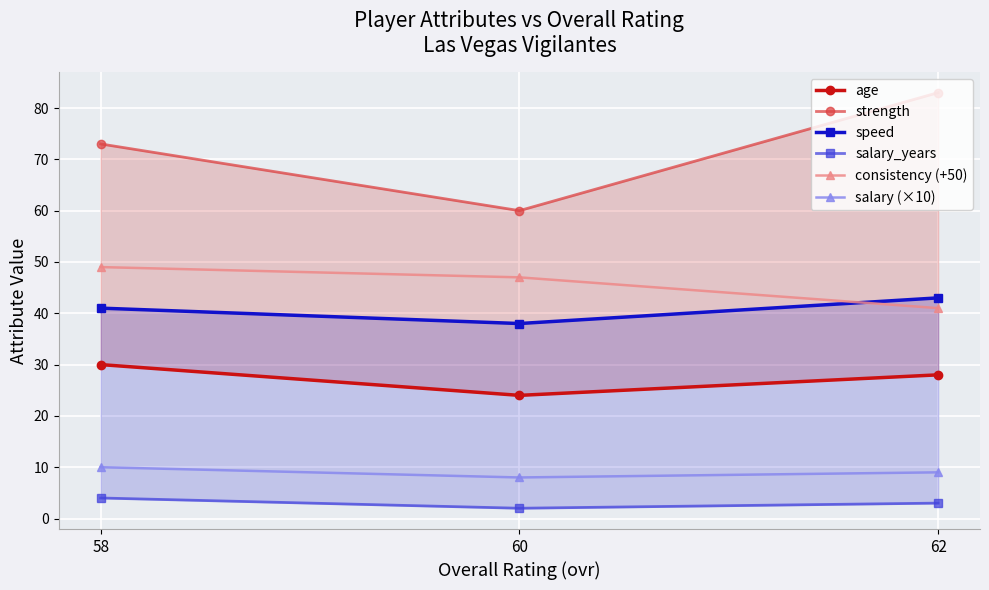

What is the value of the consistency (+50) point at the 3rd from the left?

41